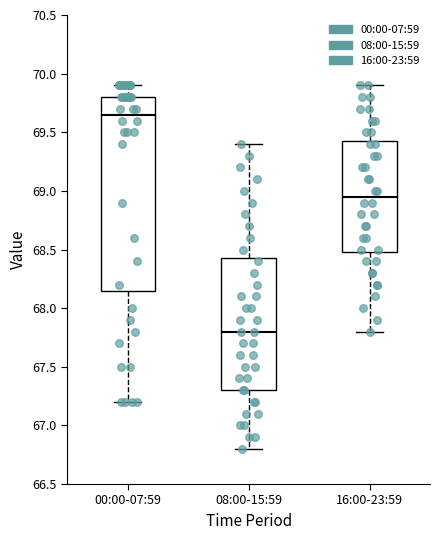

Where is the upper edge of the box for 16:00-23:59 on the y-axis? The values are not printed on the chart, so give them approximately, as read against the axis.

69.45